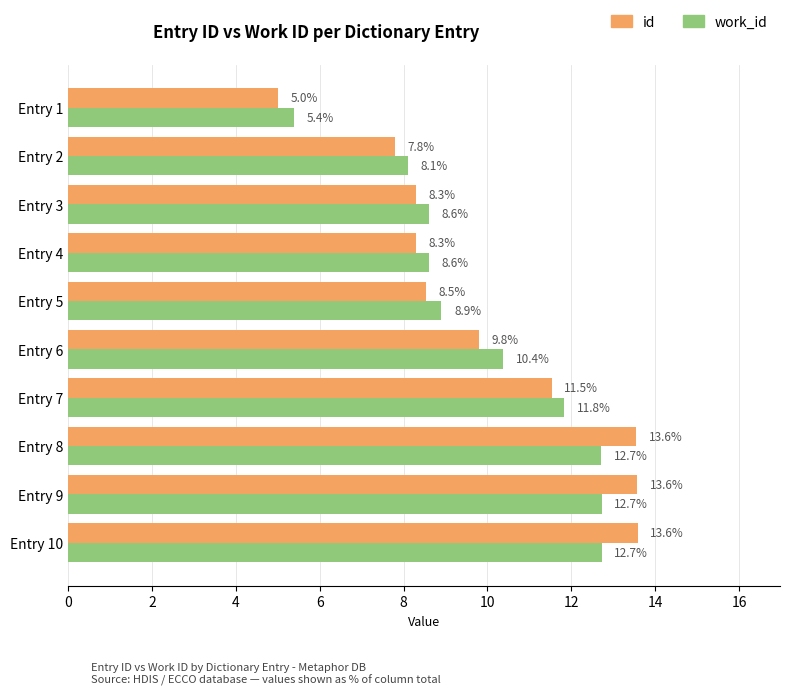

The id series shows 6.3 at Entry 6. True or false?

False